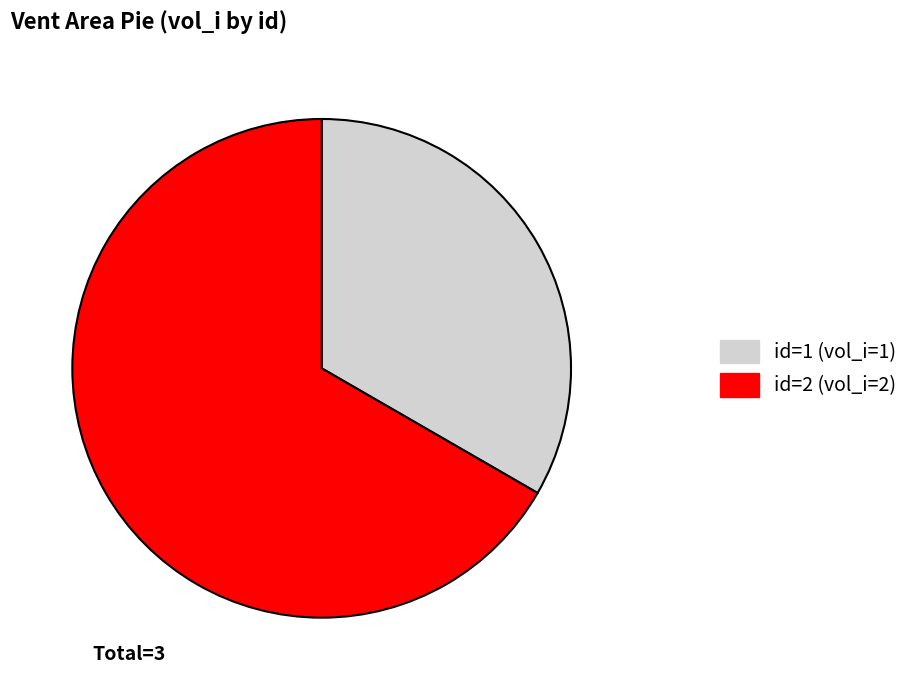

How many segments does this pie chart have?

2